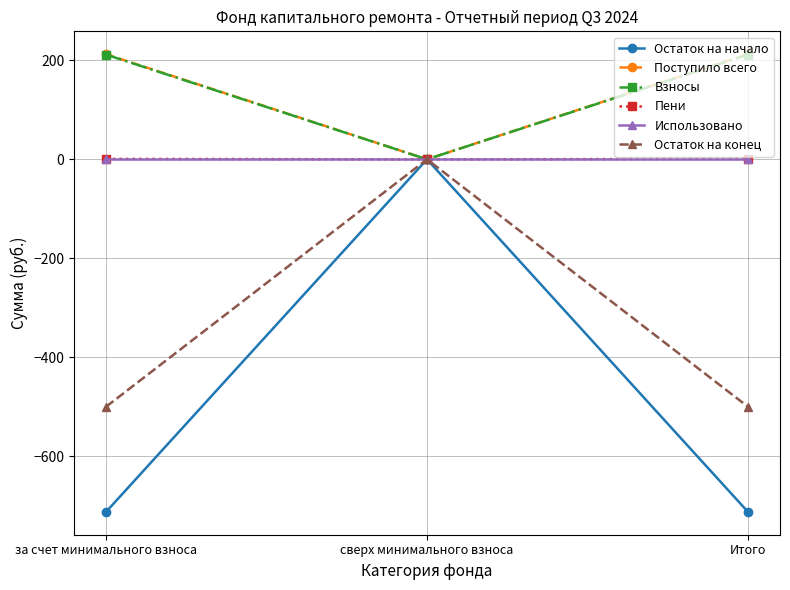

What is the label of the 1st point from the left?

за счет минимального взноса